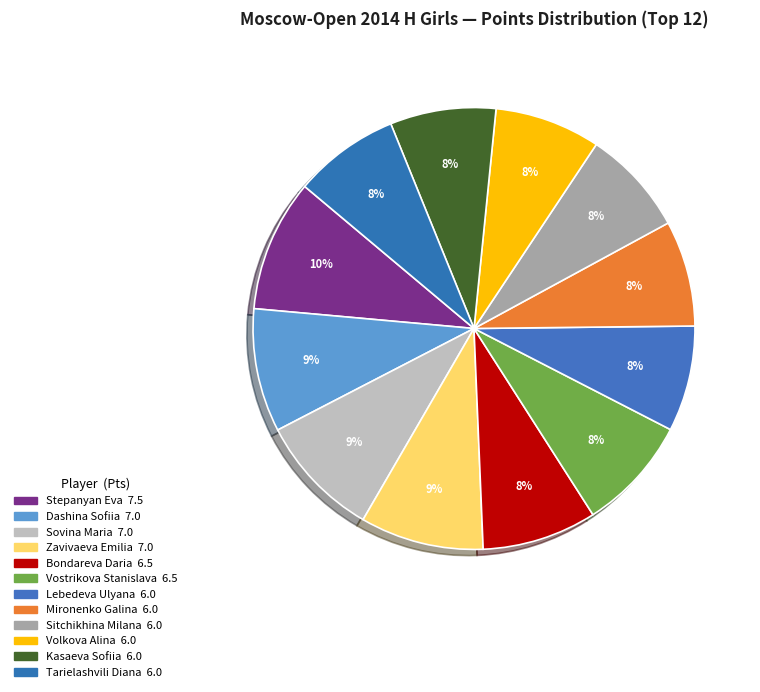

Count the number of slices in the pie.

12